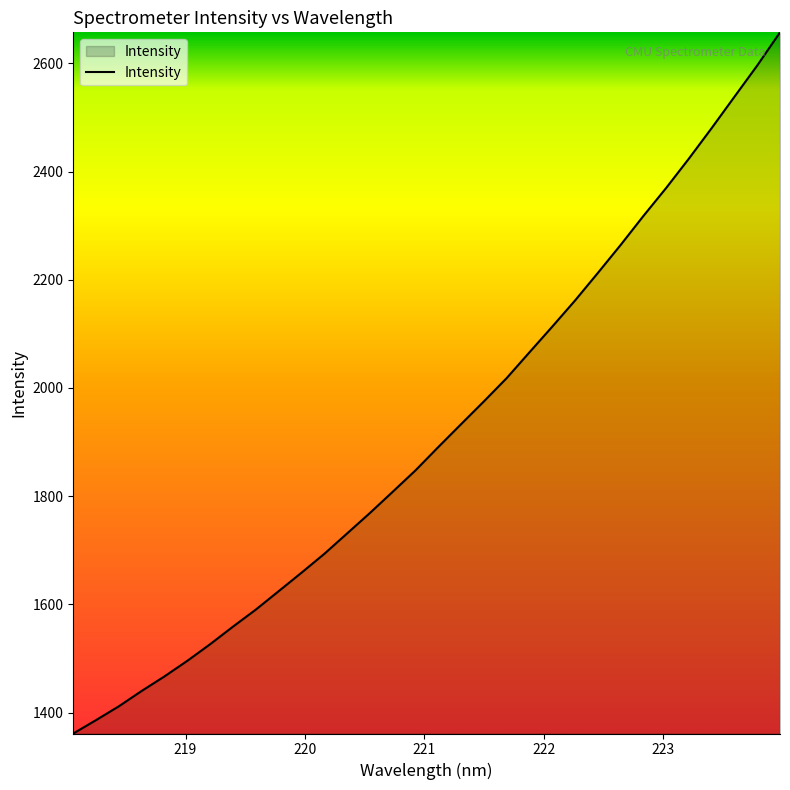

Reading right to left, extract all data points from this chart.

2657.3	2596.0	2538.3	2480.4	2424.0	2369.7	2317.8	2264.2	2212.5	2161.7	2113.3	2065.9	2018.2	1975.2	1933.1	1890.8	1847.7	1808.1	1768.9	1731.1	1693.4	1658.5	1624.4	1590.4	1559.0	1526.5	1495.8	1467.0	1440.1	1411.8	1386.2	1361.4